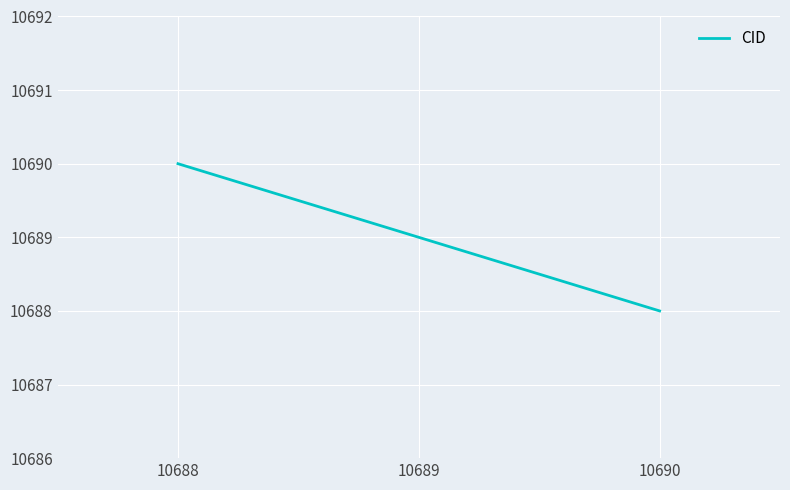

What is the sum of all values?

32067